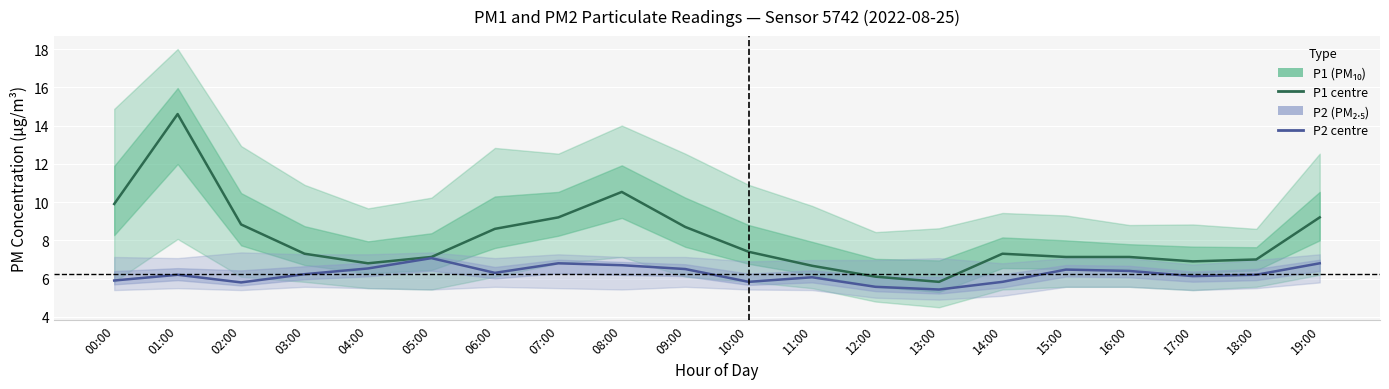

Reading left to right, extract all data points from this chart.

P1 (PM₁₀): 00:00=9.9	01:00=14.6	02:00=8.8	03:00=7.3	04:00=6.8	05:00=7.1	06:00=8.6	07:00=9.2	08:00=10.5	09:00=8.7	10:00=7.4	11:00=6.7	12:00=6.1	13:00=5.8	14:00=7.3	15:00=7.1	16:00=7.1	17:00=6.9	18:00=7.0	19:00=9.2
P2 (PM₂.₅): 00:00=5.9	01:00=6.2	02:00=5.8	03:00=6.2	04:00=6.5	05:00=7.1	06:00=6.3	07:00=6.8	08:00=6.7	09:00=6.5	10:00=5.8	11:00=6.1	12:00=5.6	13:00=5.4	14:00=5.8	15:00=6.5	16:00=6.4	17:00=6.1	18:00=6.2	19:00=6.8